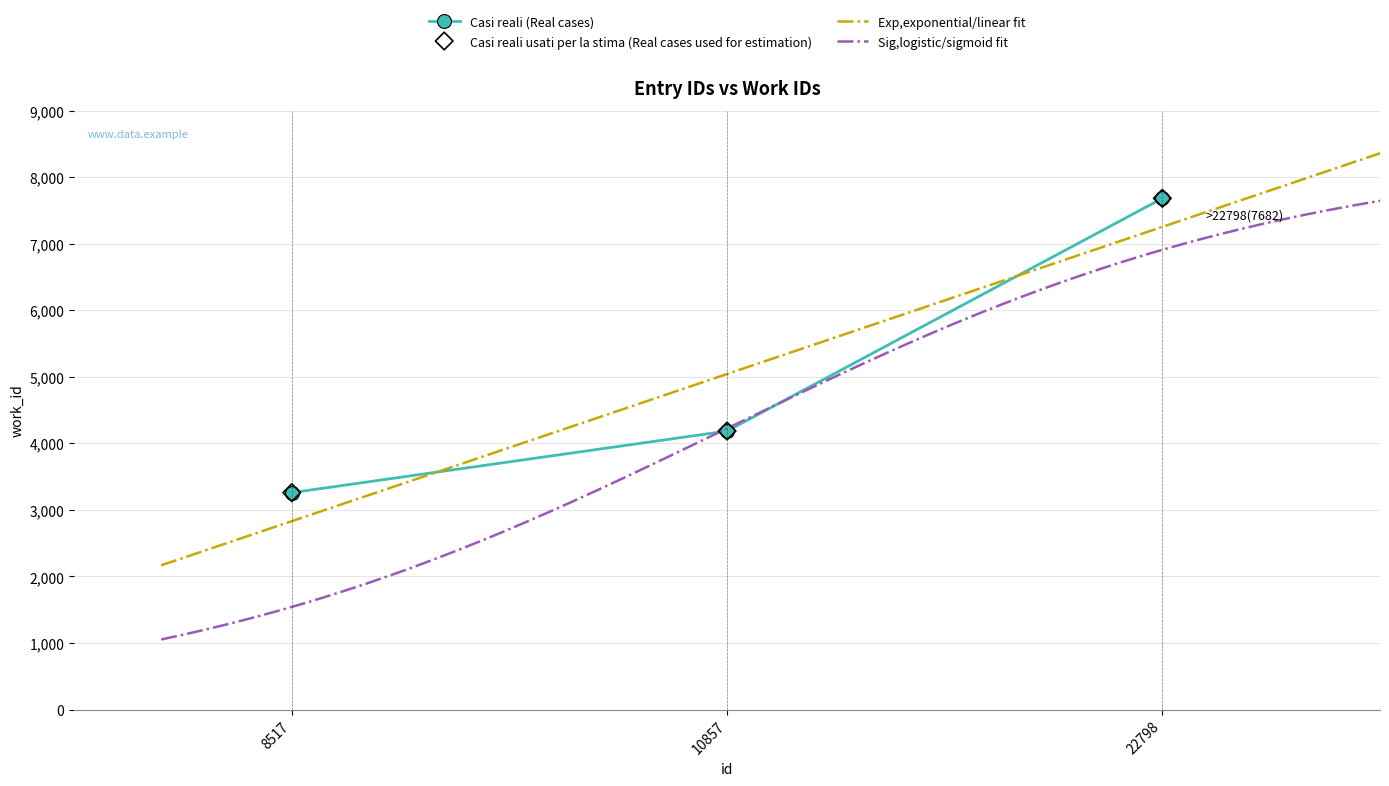

Between 22798 and 8517, which is larger?

22798